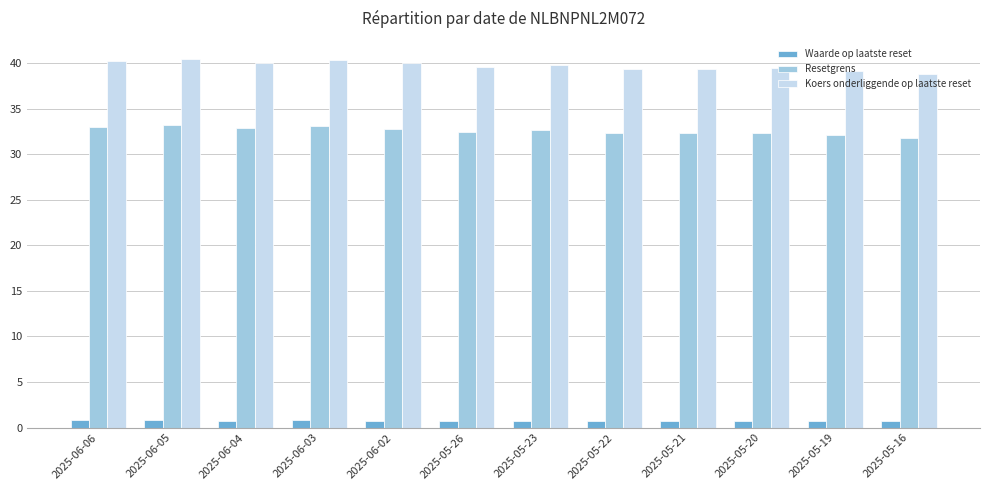

What value does the Resetgrens series have at 2025-05-20?

32.4